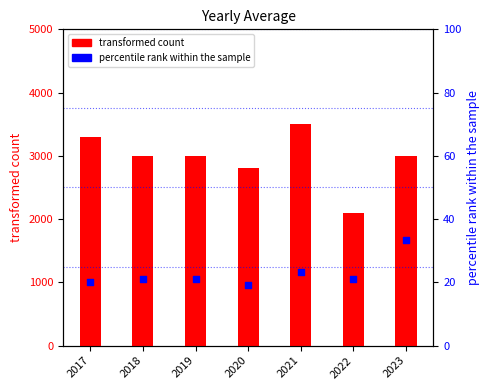

At which category is the sum across all series the highest?

2021